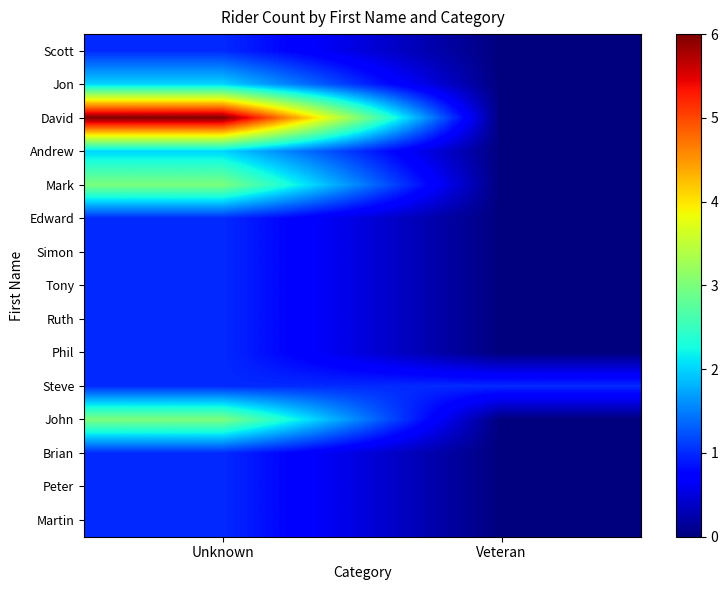

Reading left to right, transcribe all the data shown in this chart.

Scott: Unknown=1	Veteran=0
Jon: Unknown=2	Veteran=0
David: Unknown=6	Veteran=0
Andrew: Unknown=2	Veteran=0
Mark: Unknown=3	Veteran=0
Edward: Unknown=1	Veteran=0
Simon: Unknown=1	Veteran=0
Tony: Unknown=1	Veteran=0
Ruth: Unknown=1	Veteran=0
Phil: Unknown=1	Veteran=0
Steve: Unknown=1	Veteran=1
John: Unknown=3	Veteran=0
Brian: Unknown=1	Veteran=0
Peter: Unknown=1	Veteran=0
Martin: Unknown=1	Veteran=0